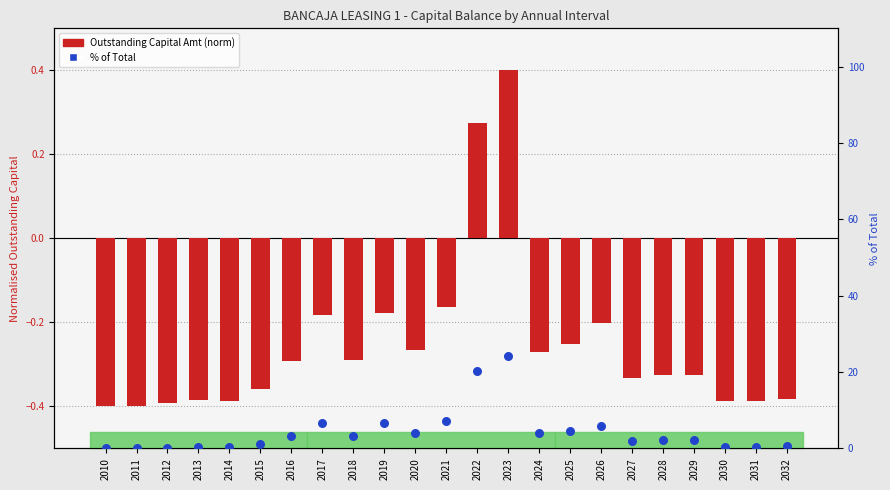

At which category is the sum across all series the highest?

2023